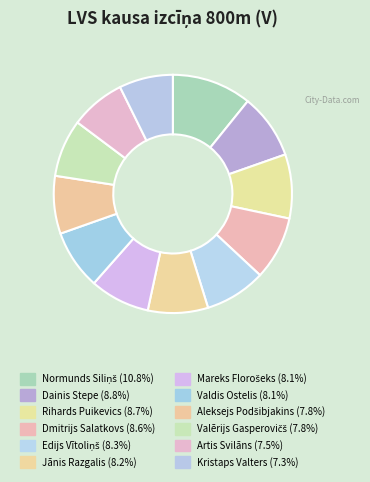

Count the number of slices in the pie.

12